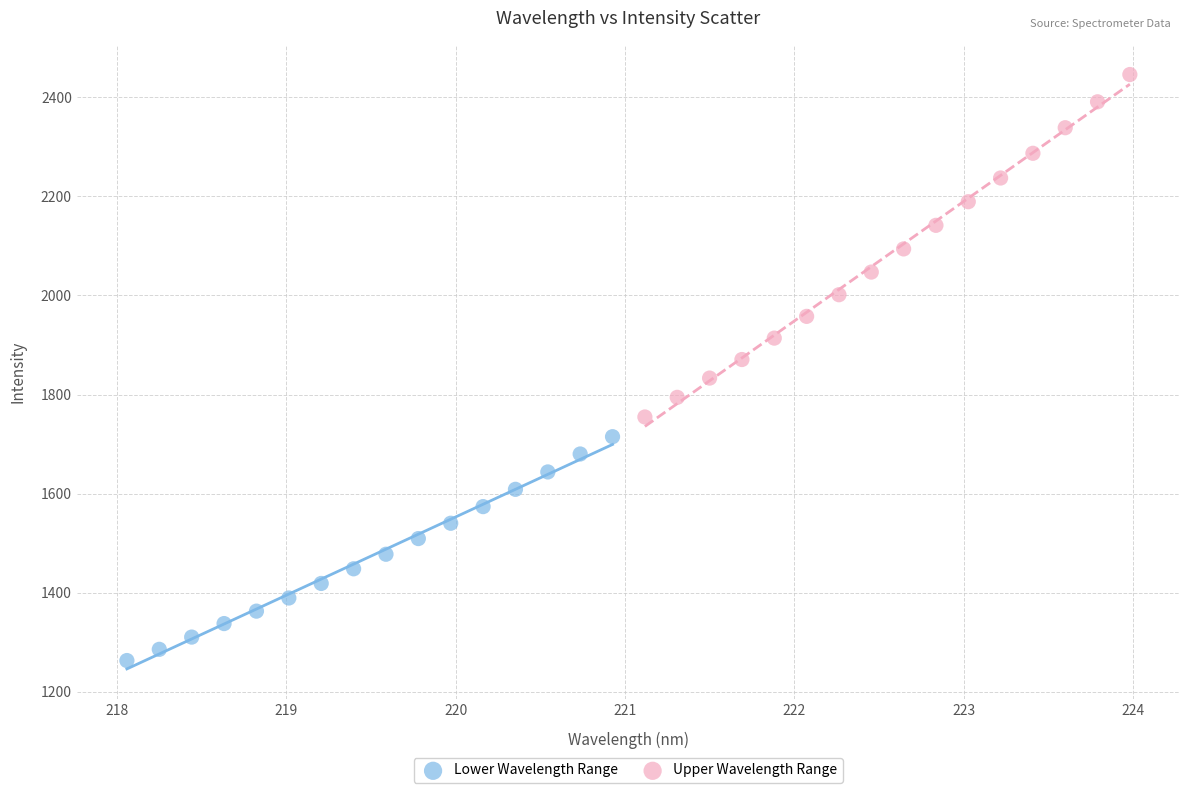

What are all the series names shown in the legend?

Lower Wavelength Range, Upper Wavelength Range